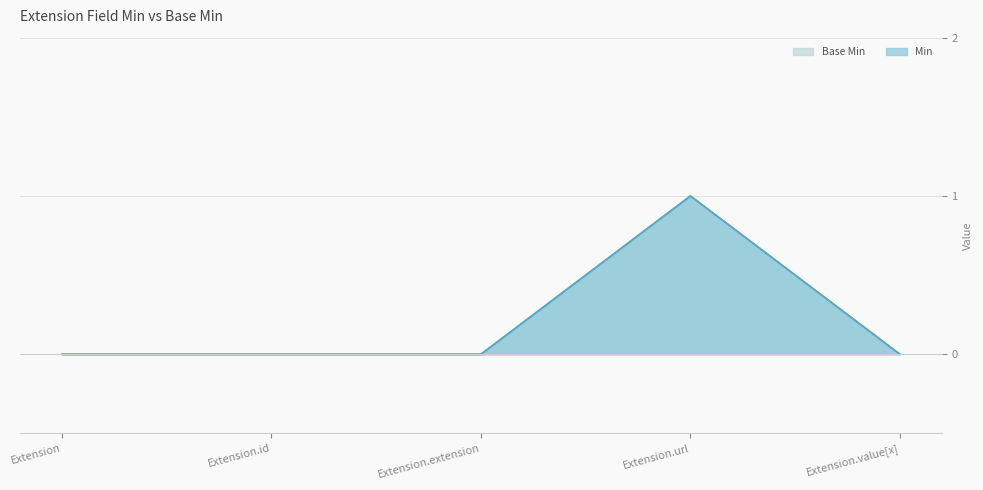

How many Min values are between 0 and 1?

5